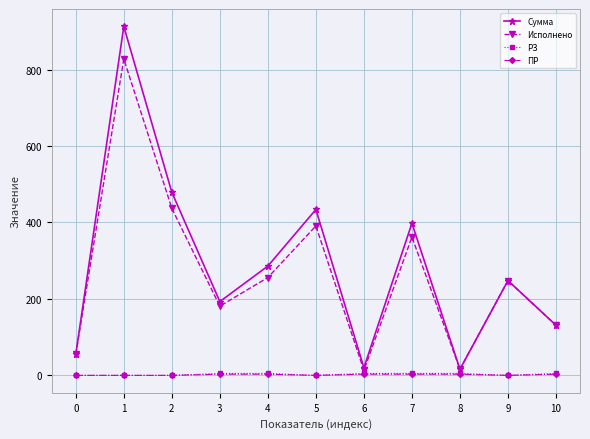

Where is the first local maximum for Исполнено?

1